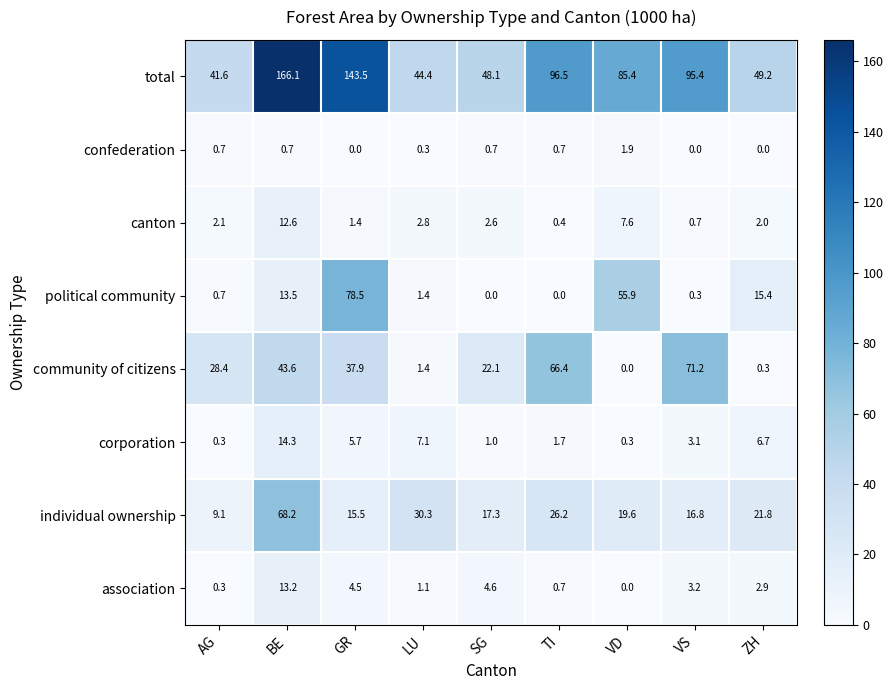

The value of corporation at LU is 7.1. True or false?

True